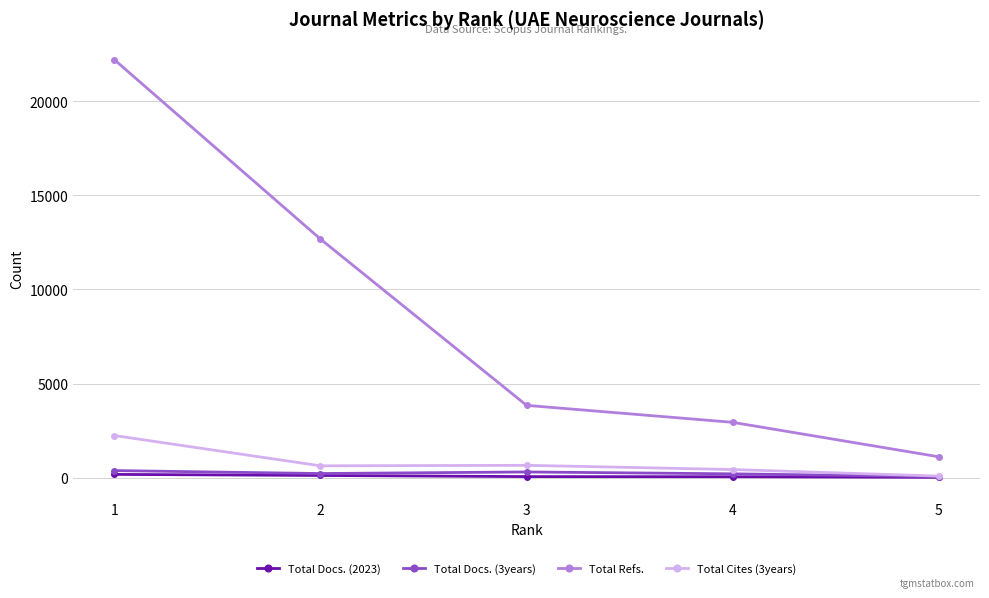

What is the minimum value for Total Docs. (3years)?

60